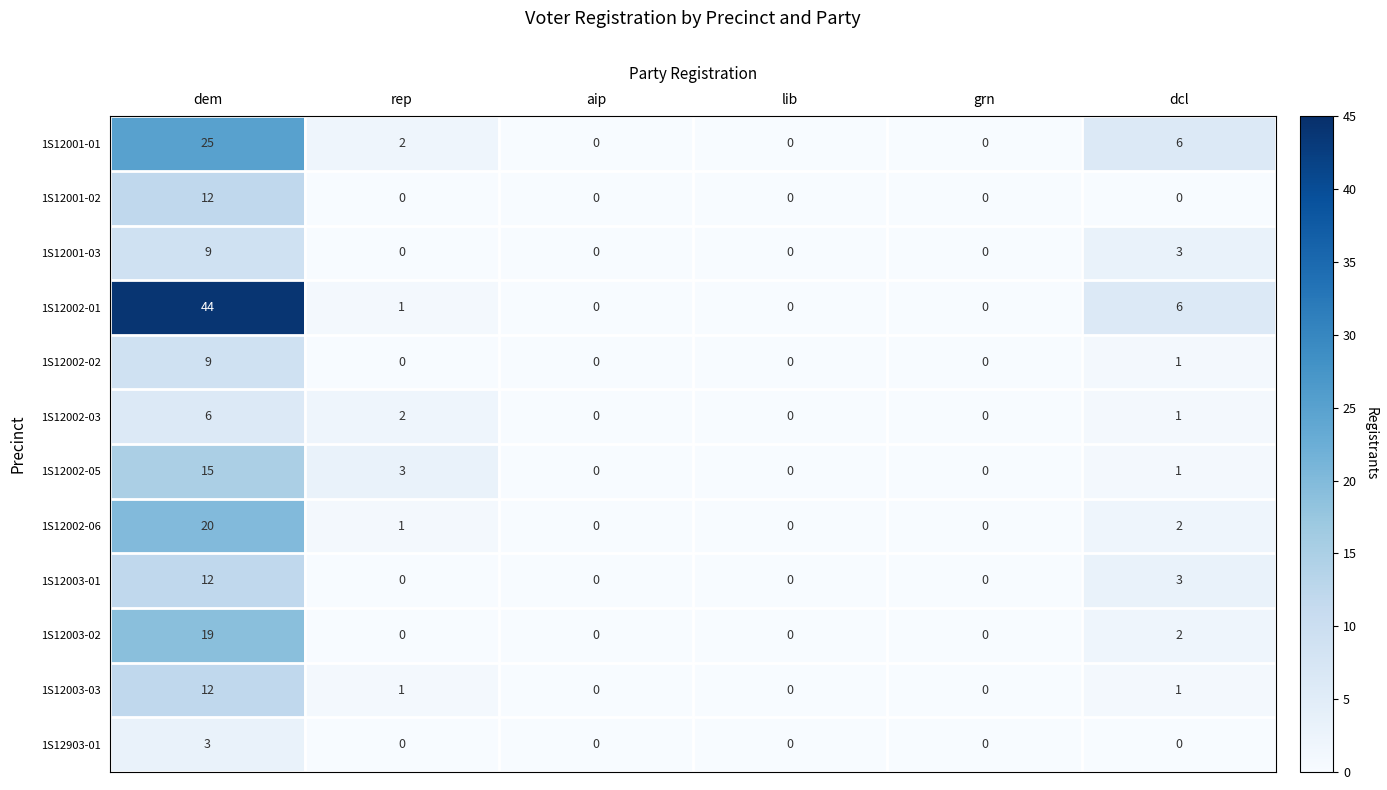

What is the total value across all series at dcl?

26